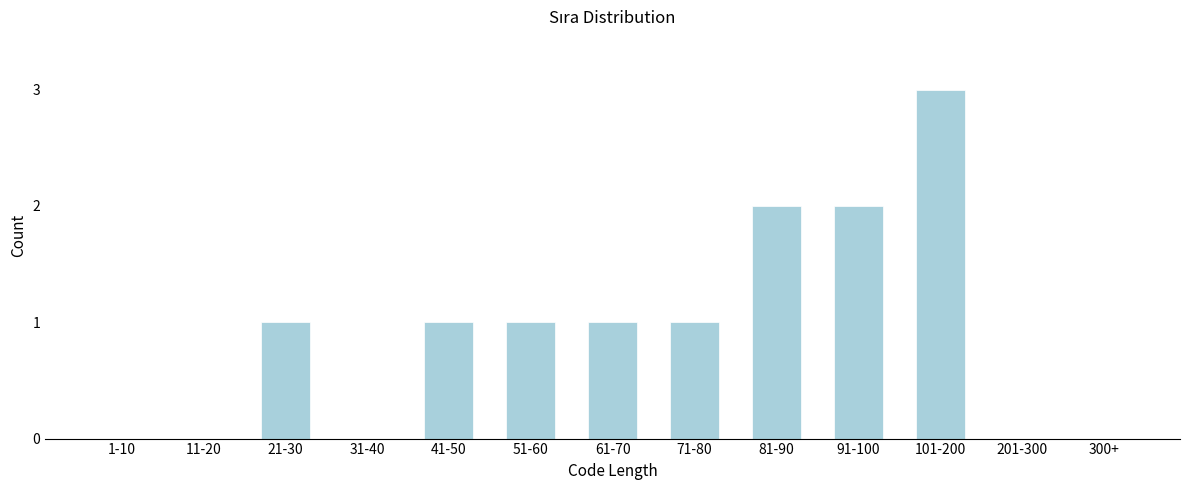

Reading left to right, extract all data points from this chart.

1-10=0	11-20=0	21-30=1	31-40=0	41-50=1	51-60=1	61-70=1	71-80=1	81-90=2	91-100=2	101-200=3	201-300=0	300+=0